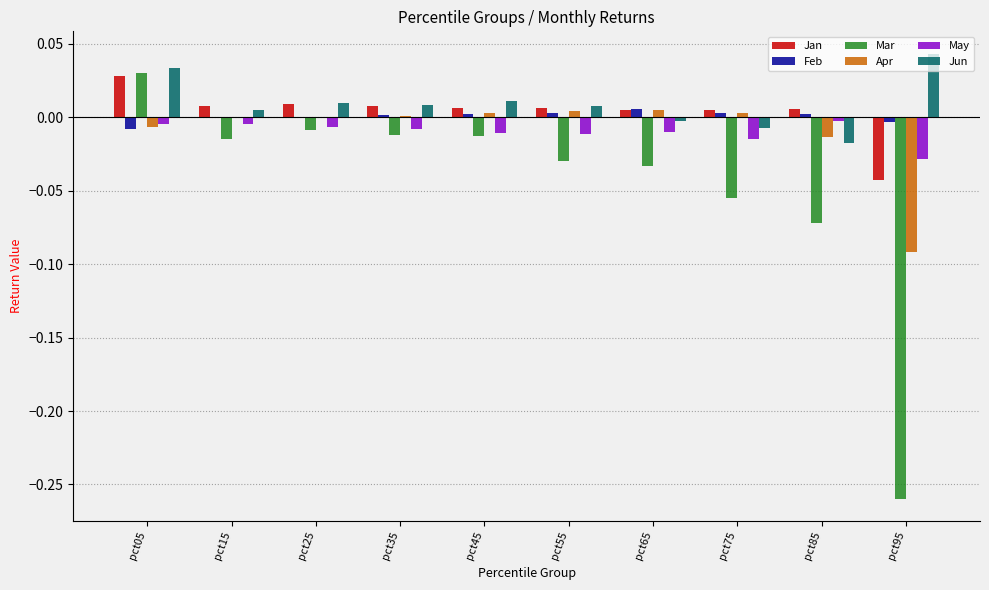

At which label does Jun reach its peak?

pct95